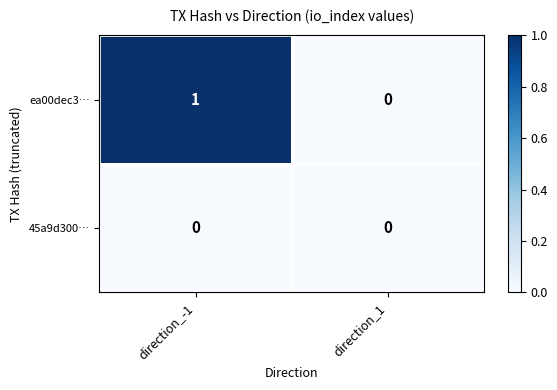

True or false: 45a9d300… has a value of 0 at direction_1.

True